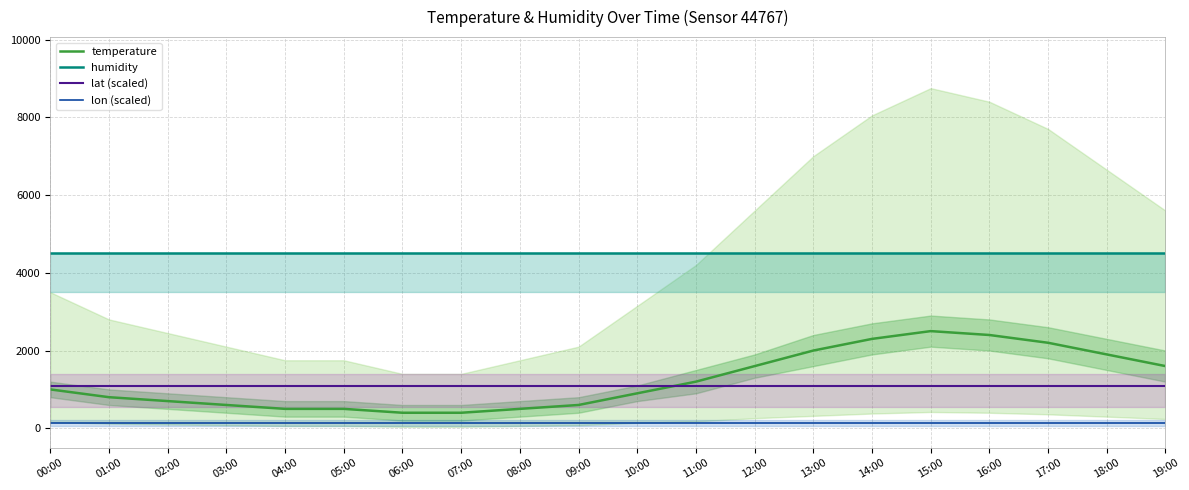

Between 01:00 and 10:00, which series saw the biggest shift?

temperature